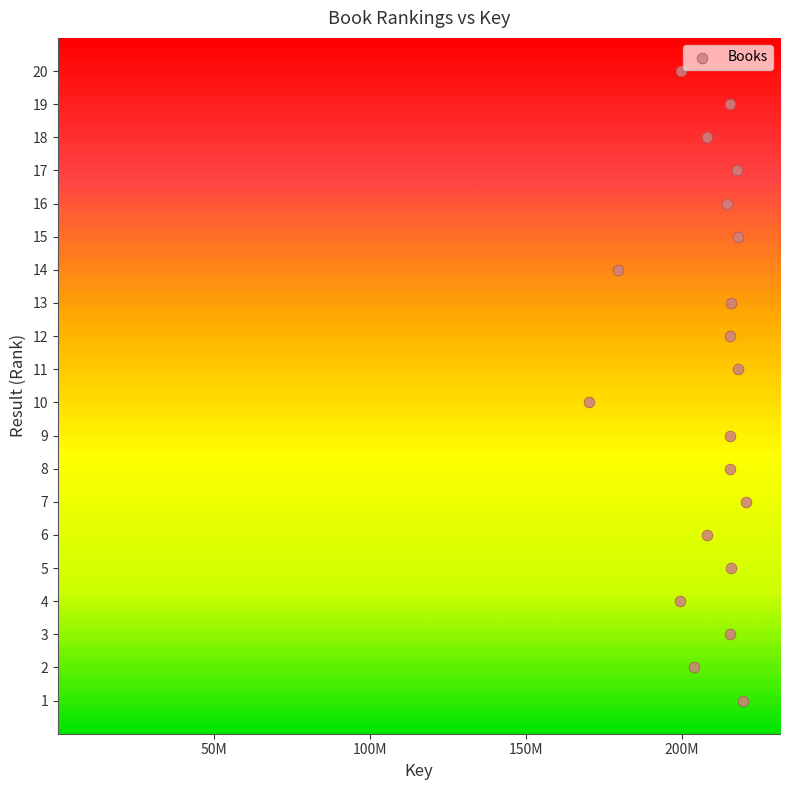

What is the range of Y values (max minus min)?

19